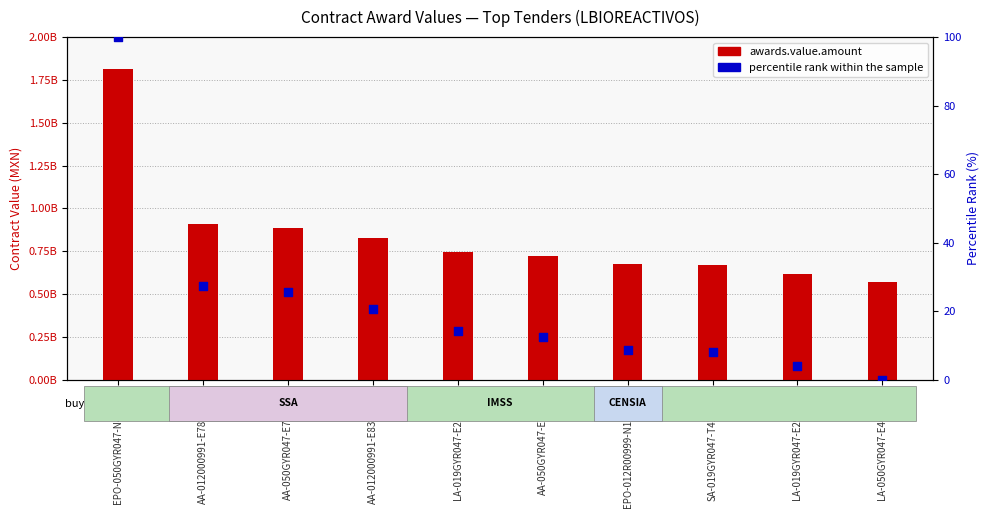

What are all the series names shown in the legend?

awards.value.amount, percentile rank within the sample